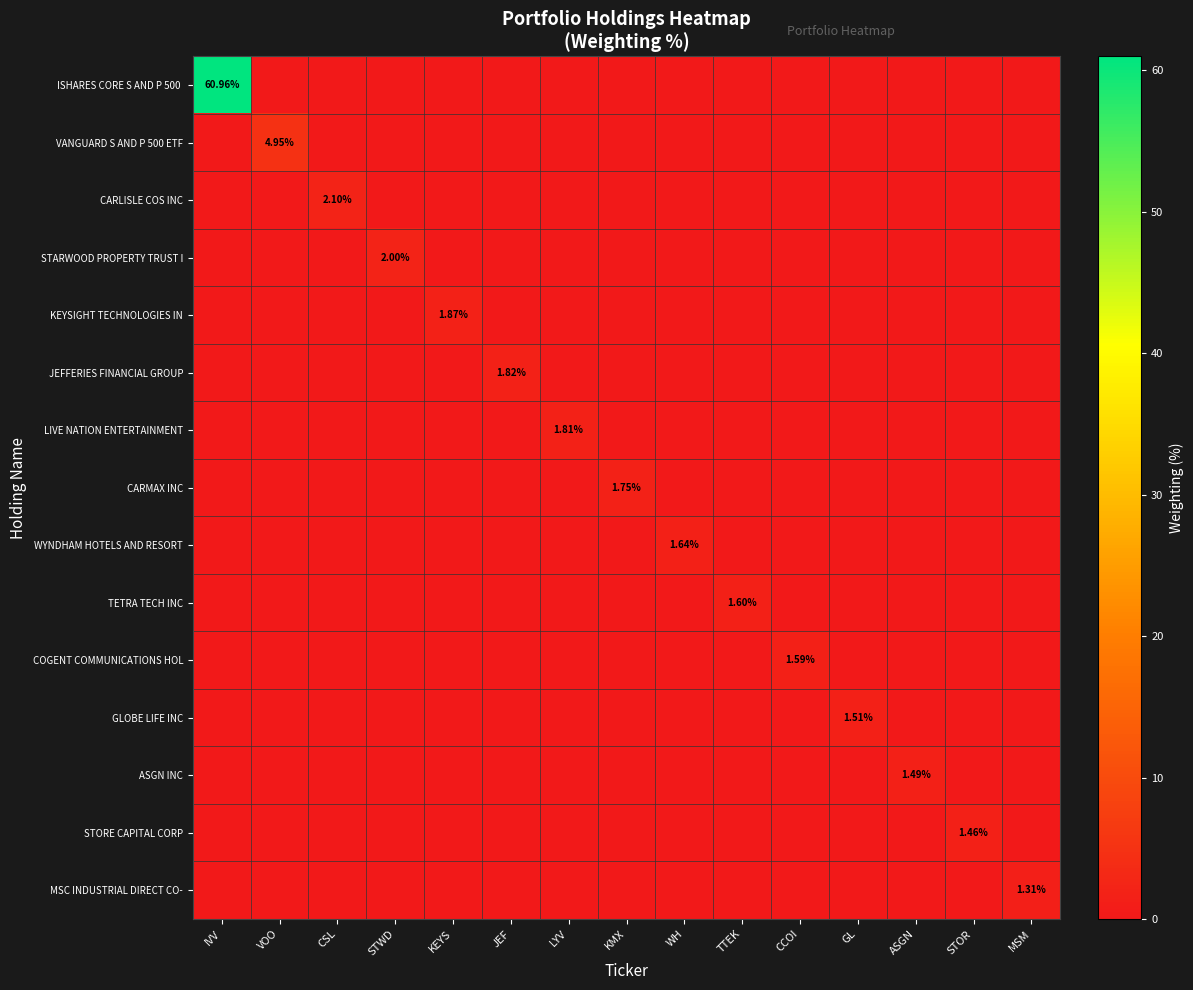

Which category has the highest value across all series?

IVV